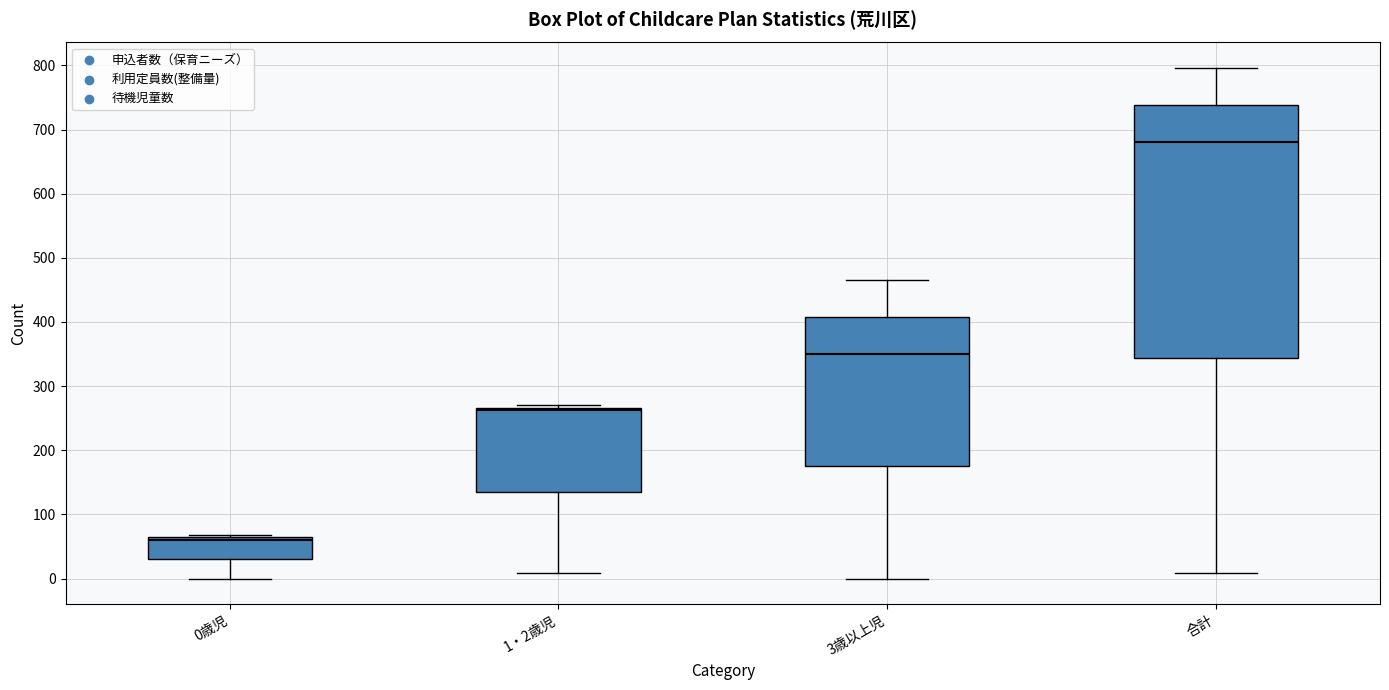

Reading left to right, read every box against the y-axis: the position of its median line, the range the box covers, and the ends of its whiskers. The values are not printed on the chart, so give them approximately, as read against the axis.

0歳児: median 60 (just below the box's upper edge), box 30 to 60, whiskers 0 to 70
1・2歳児: median 260, box 140 to 270, whiskers 10 to 270 (just above the box's upper edge)
3歳以上児: median 350, box 180 to 410, whiskers 0 to 470
合計: median 680, box 340 to 740, whiskers 10 to 800